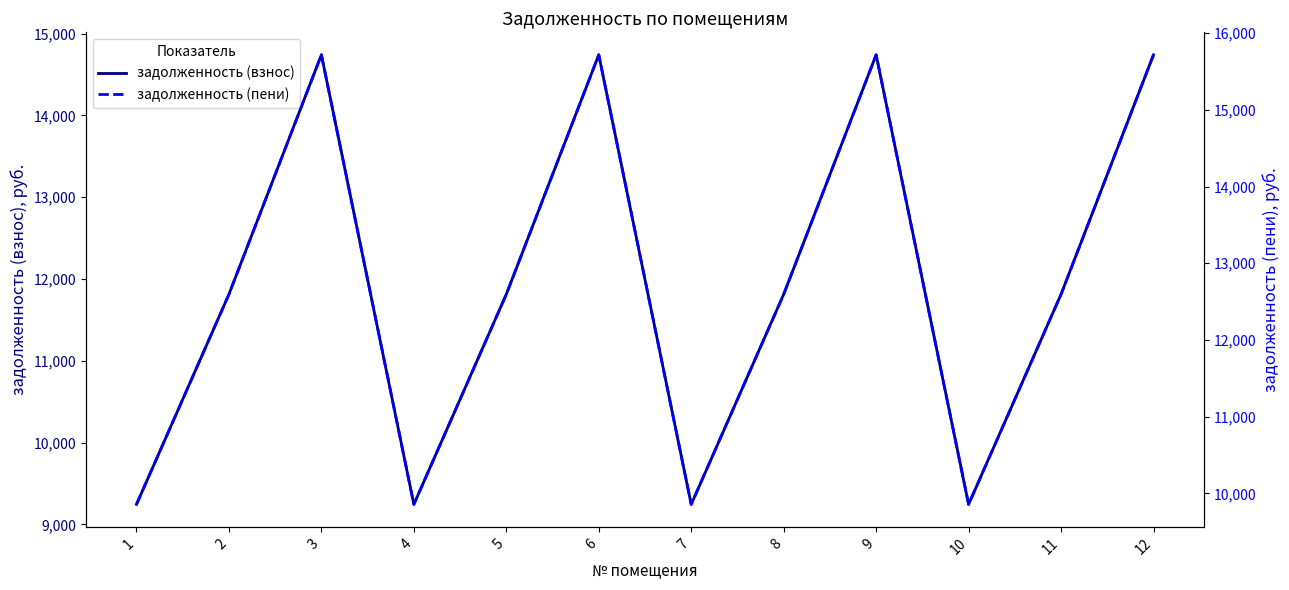

At which label does задолженность (пени) reach its minimum?

1